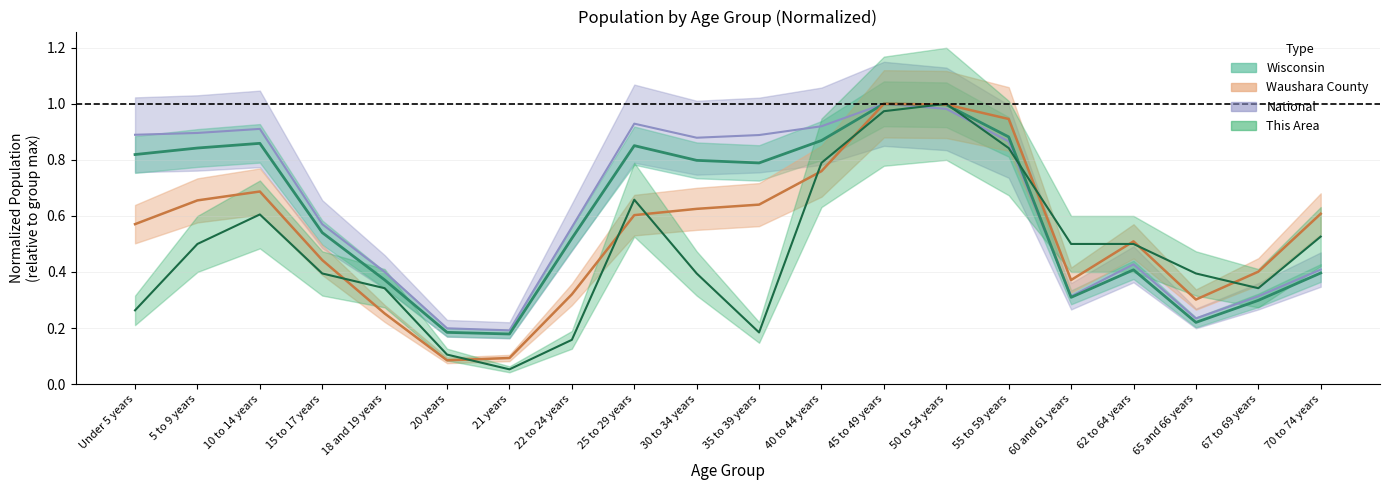

True or false: Waushara County has a value of 0.9 at 62 to 64 years.

False